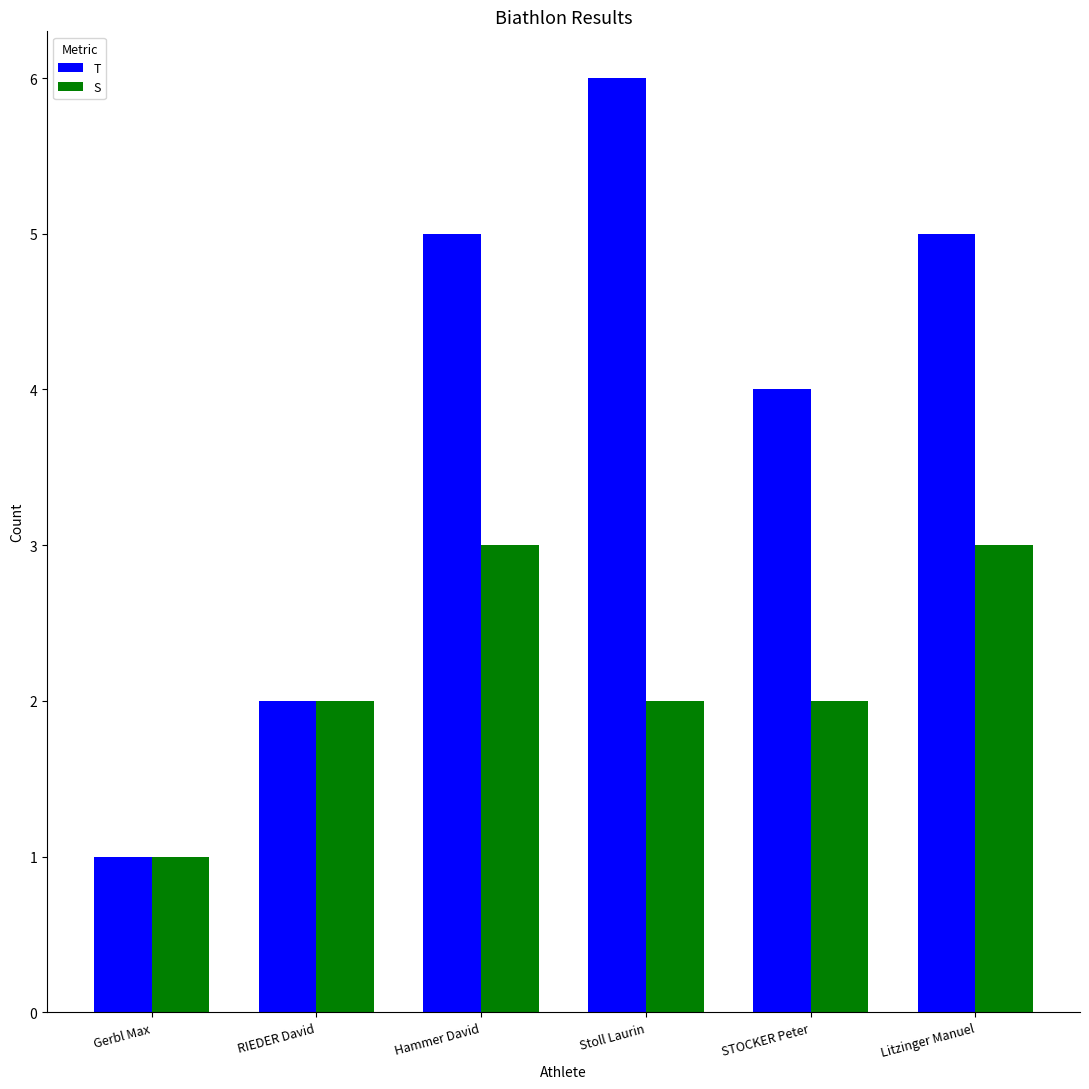

How many groups of bars are there?

6